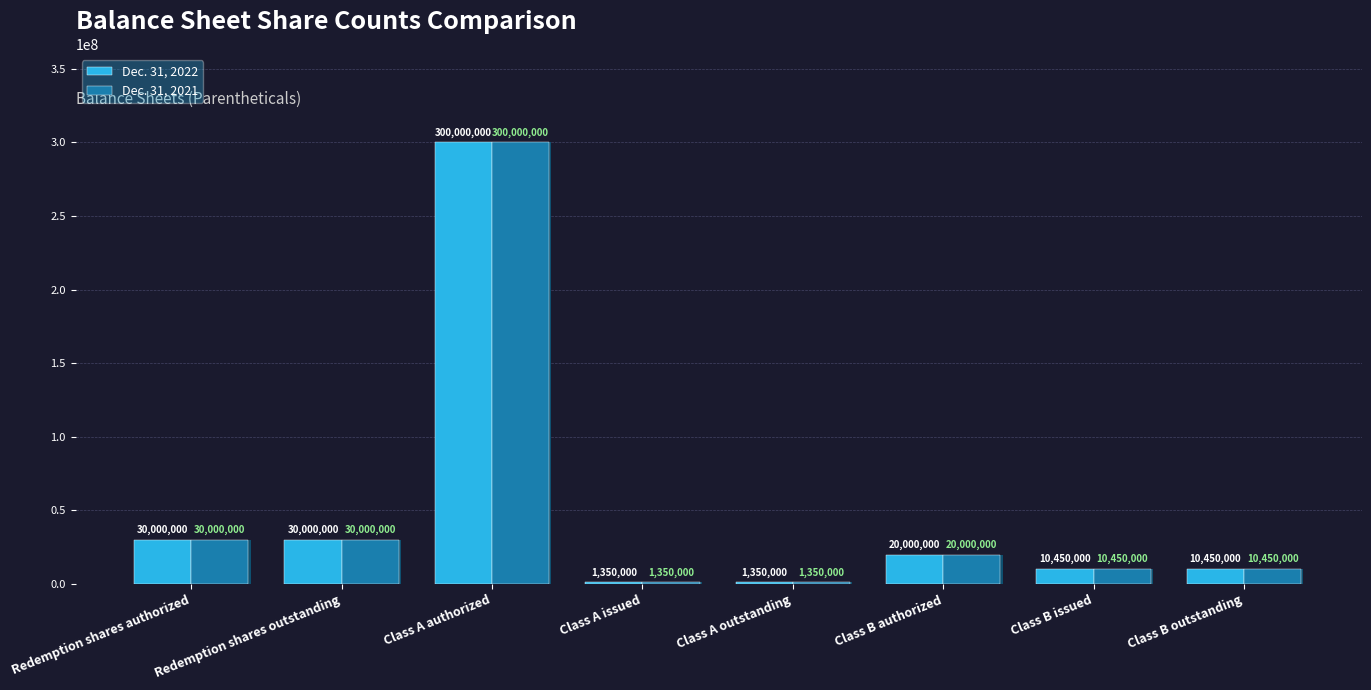

How many data points in Dec. 31, 2021 are less than 20000000?

4